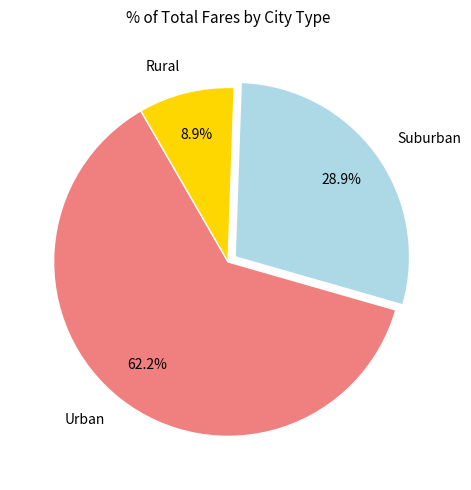

To the nearest percent, what is the difference between the largest and smallest slice percentages?

53%